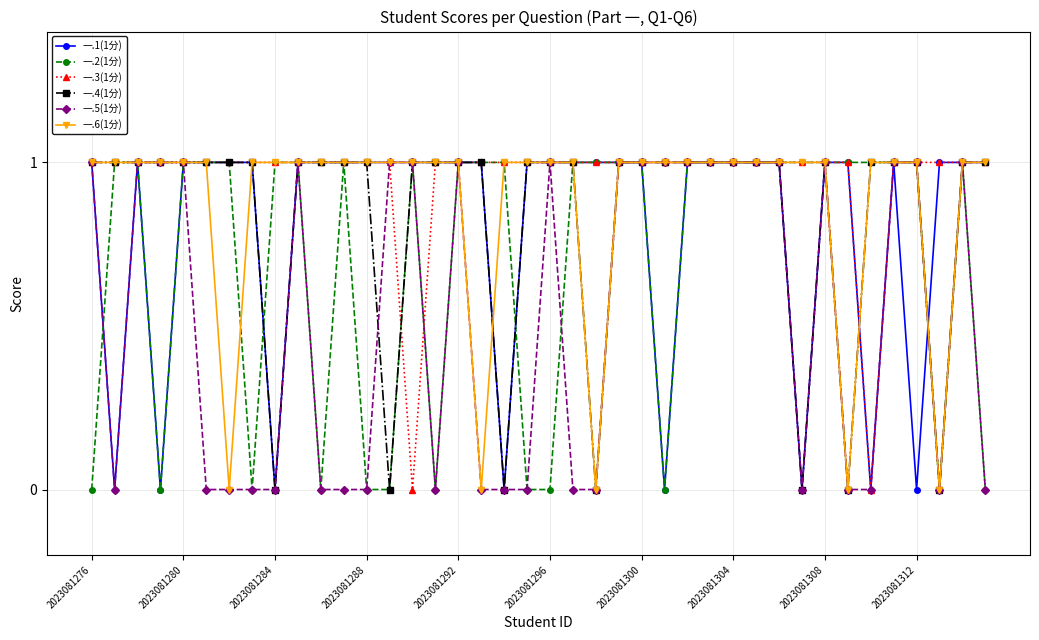

True or false: 一.1(1分) has more than 0 points higher than both neighbors.

True